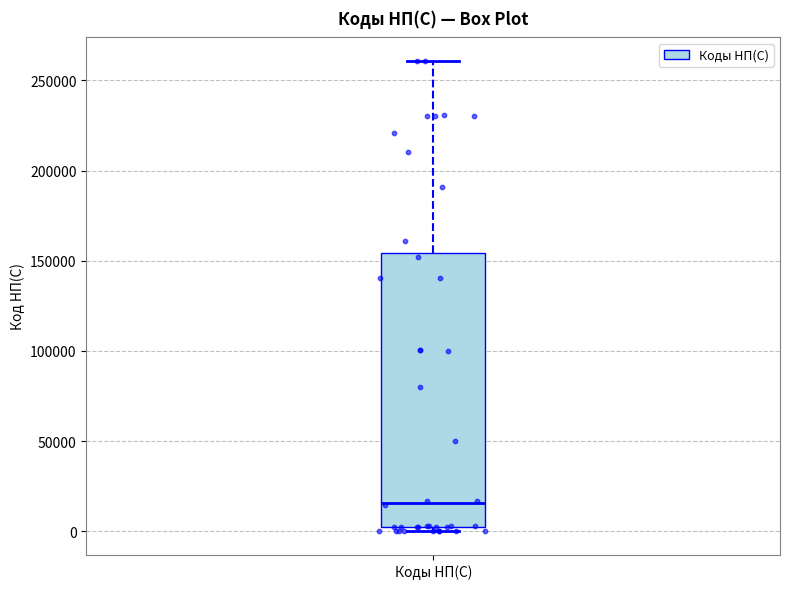

Where is the lower edge of the box for Коды НП(С) on the y-axis? The values are not printed on the chart, so give them approximately, as read against the axis.

0